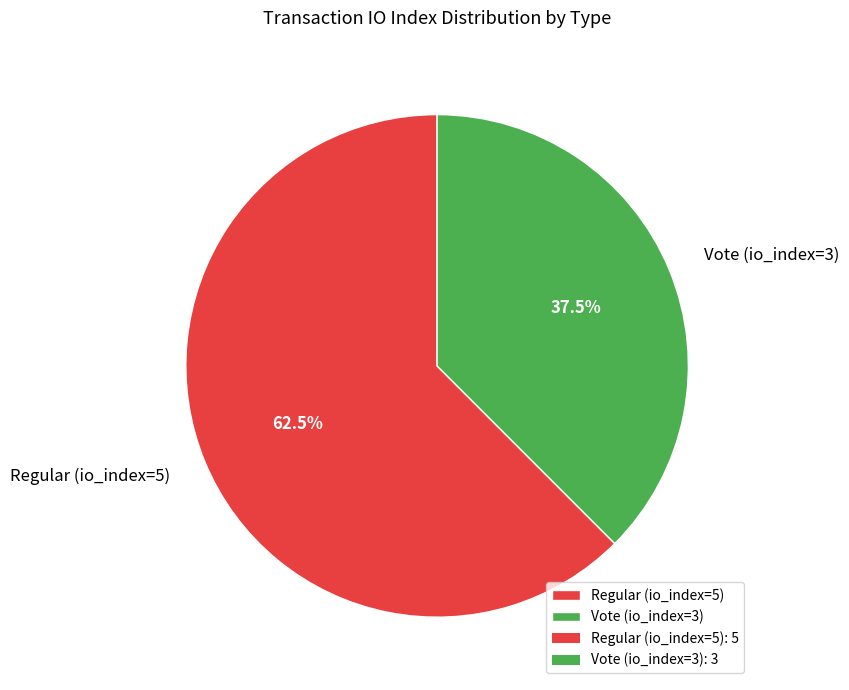

Which slice is the largest?

Regular (io_index=5)